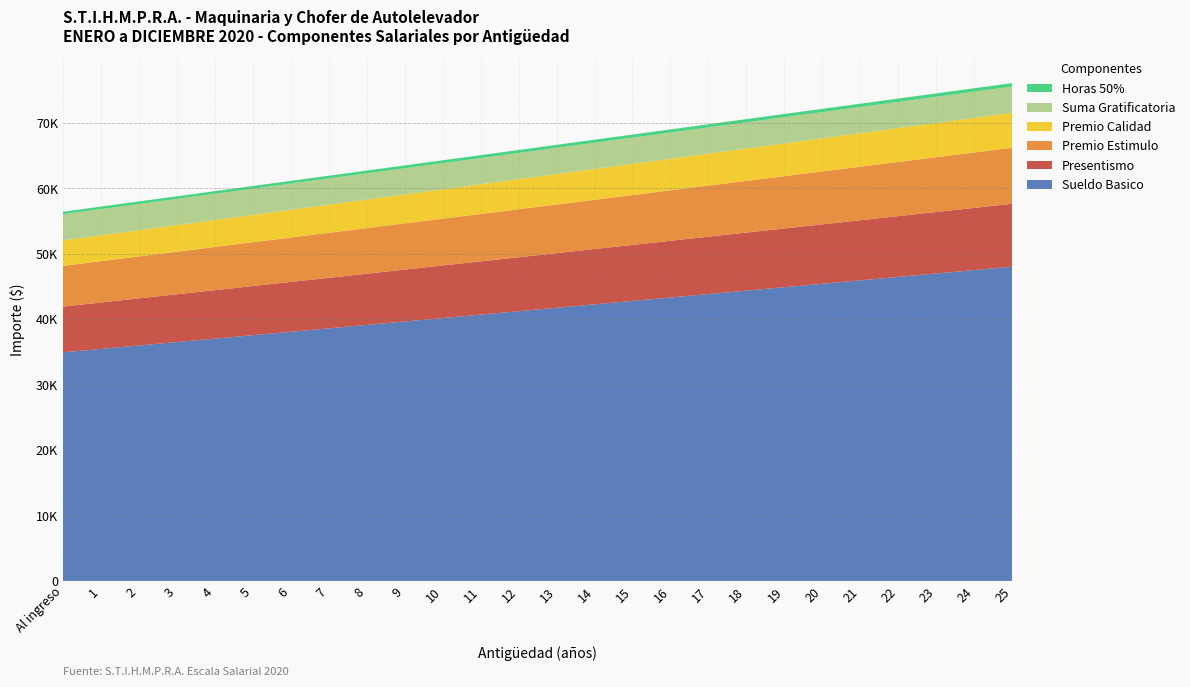

Reading right to left, list all the values displayed in this chart.

Sueldo Basico: 25=48051.8	24=47527.6	23=47003.4	22=46479.2	21=45954.9	20=45430.7	19=44906.5	18=44382.3	17=43858.1	16=43333.9	15=42809.7	14=42285.5	13=41761.3	12=41237.1	11=40712.9	10=40188.7	9=39664.5	8=39140.3	7=38616.1	6=38091.9	5=37567.7	4=37043.5	3=36519.3	2=35995.1	1=35470.9	Al ingreso=34946.7
Presentismo: 25=9610.4	24=9505.5	23=9400.7	22=9295.8	21=9191.0	20=9086.1	19=8981.3	18=8876.5	17=8771.6	16=8666.8	15=8561.9	14=8457.1	13=8352.3	12=8247.4	11=8142.6	10=8037.7	9=7932.9	8=7828.1	7=7723.2	6=7618.4	5=7513.5	4=7408.7	3=7303.9	2=7199.0	1=7094.2	Al ingreso=6989.3
Premio Estimulo: 25=8558.5	24=8465.2	23=8371.8	22=8278.4	21=8185.1	20=8091.7	19=7998.3	18=7905.0	17=7811.6	16=7718.2	15=7624.9	14=7531.5	13=7438.1	12=7344.8	11=7251.4	10=7158.0	9=7064.7	8=6971.3	7=6877.9	6=6784.6	5=6691.2	4=6597.8	3=6504.5	2=6411.1	1=6317.7	Al ingreso=6224.4
Premio Calidad: 25=5356.9	24=5298.5	23=5240.1	22=5181.6	21=5123.2	20=5064.7	19=5006.3	18=4947.9	17=4889.4	16=4831.0	15=4772.5	14=4714.1	13=4655.7	12=4597.2	11=4538.8	10=4480.3	9=4421.9	8=4363.5	7=4305.0	6=4246.6	5=4188.1	4=4129.7	3=4071.3	2=4012.8	1=3954.4	Al ingreso=3895.9
Suma Gratificatoria: 25=4000.0	24=4000.0	23=4000.0	22=4000.0	21=4000.0	20=4000.0	19=4000.0	18=4000.0	17=4000.0	16=4000.0	15=4000.0	14=4000.0	13=4000.0	12=4000.0	11=4000.0	10=4000.0	9=4000.0	8=4000.0	7=4000.0	6=4000.0	5=4000.0	4=4000.0	3=4000.0	2=4000.0	1=4000.0	Al ingreso=4000.0
Horas 50%: 25=536.8	24=531.0	23=525.1	22=519.3	21=513.4	20=507.5	19=501.7	18=495.8	17=490.0	16=484.1	15=478.3	14=472.4	13=466.6	12=460.7	11=454.8	10=449.0	9=443.1	8=437.3	7=431.4	6=425.6	5=419.7	4=413.8	3=408.0	2=402.1	1=396.3	Al ingreso=390.4